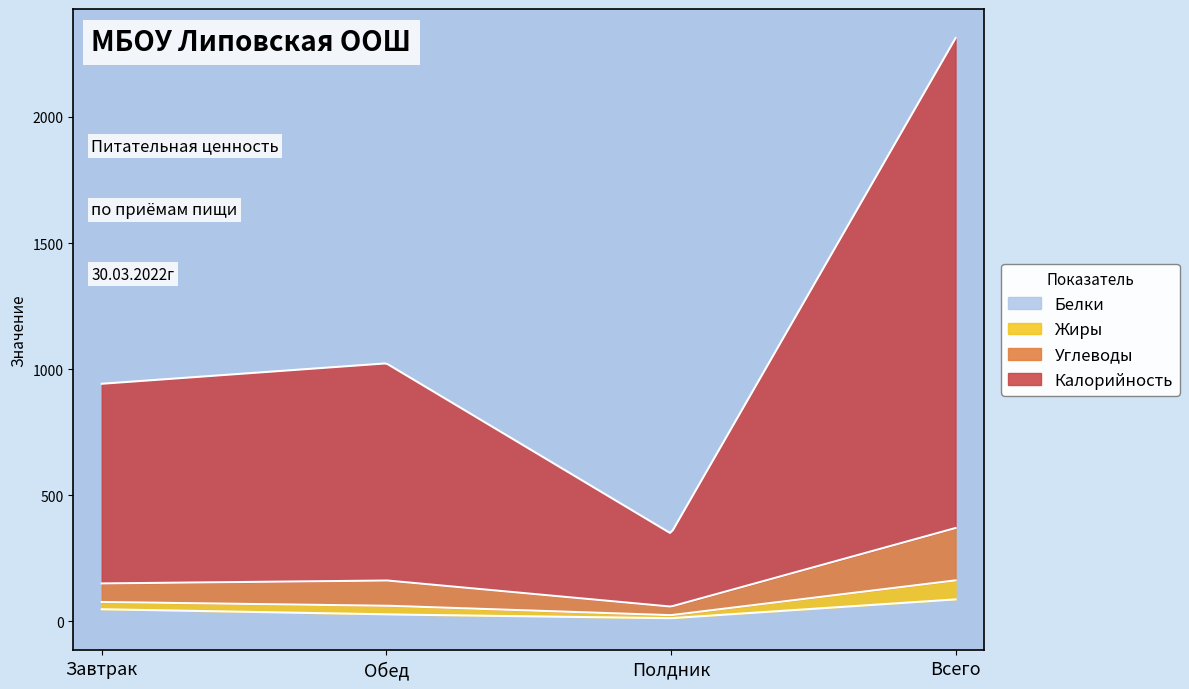

True or false: Жиры and Углеводы cross at least once.

False